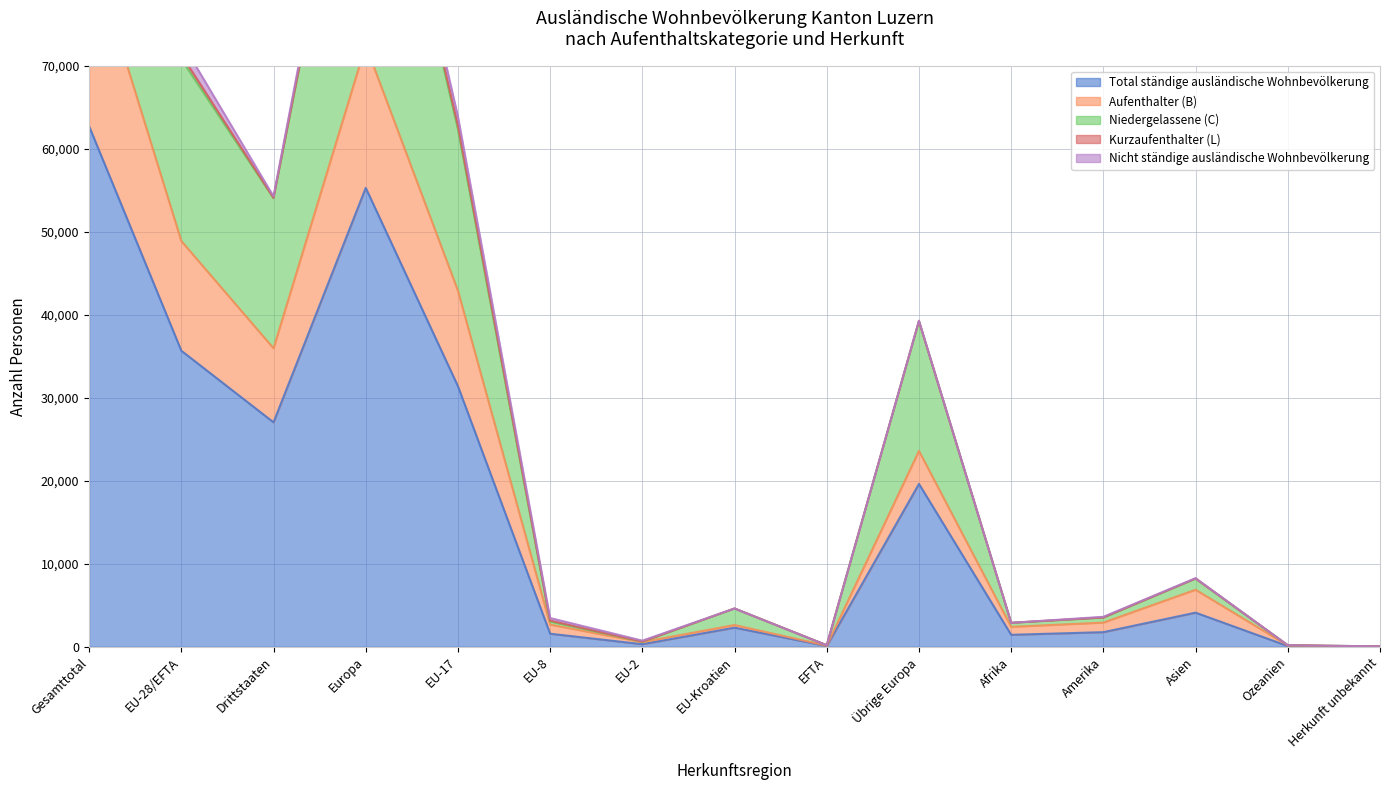

At which category does the chart reach its peak across all series?

Gesamttotal